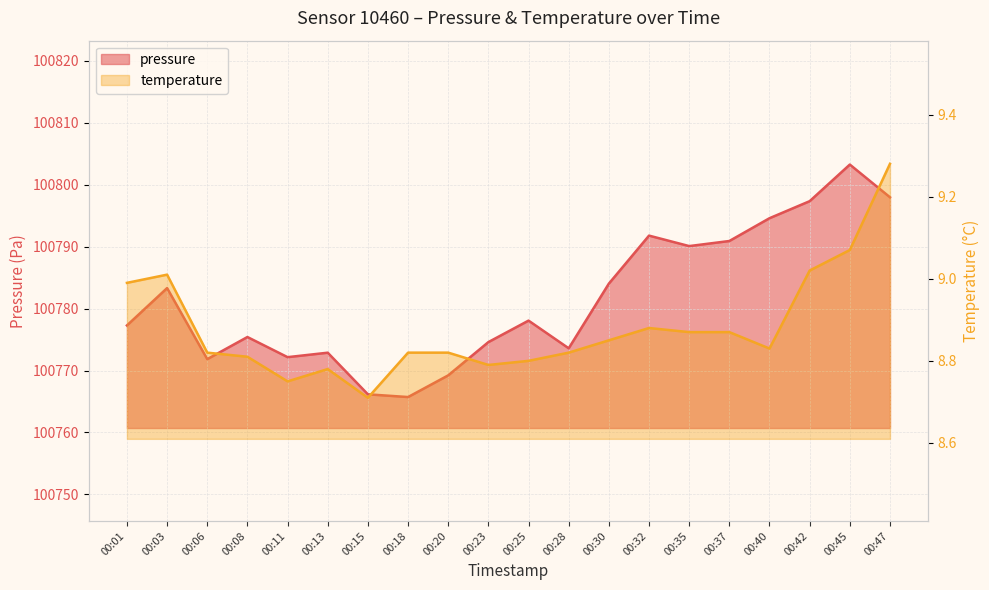

How many series are shown in this chart?

2